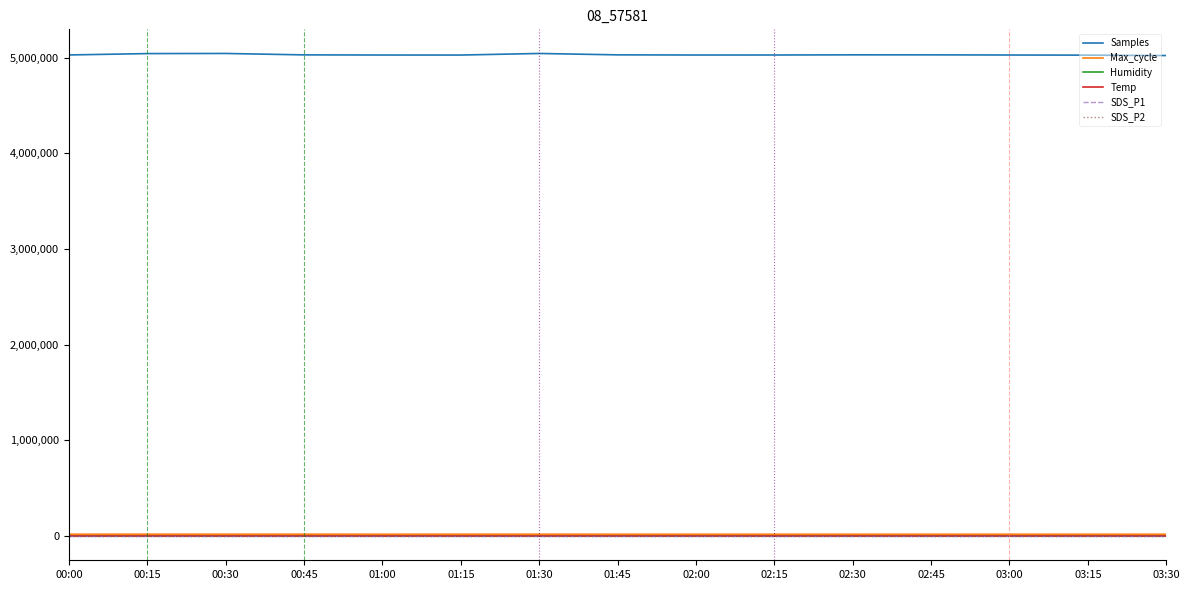

How many lines are shown in the chart?

6